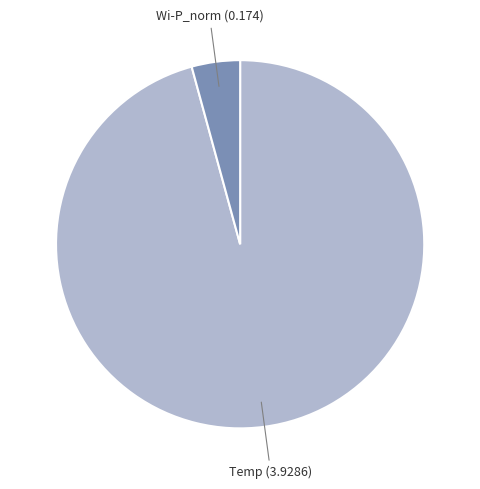

Does any single category account for the majority?

Yes